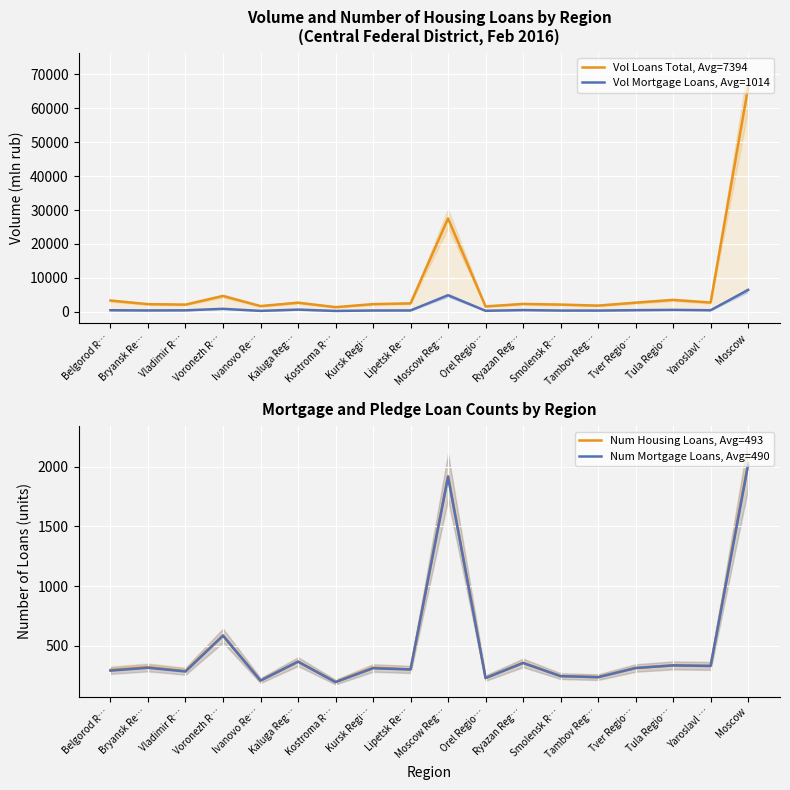

Which series has the largest total across all categories?

Vol Loans Total, Avg=7394